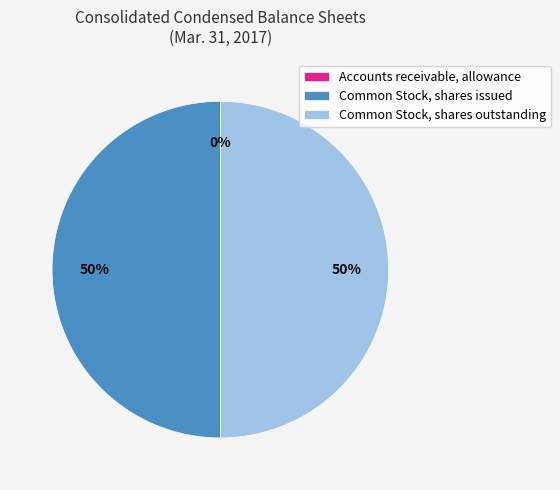

The Common Stock, shares outstanding slice represents 60% of the pie. True or false?

False